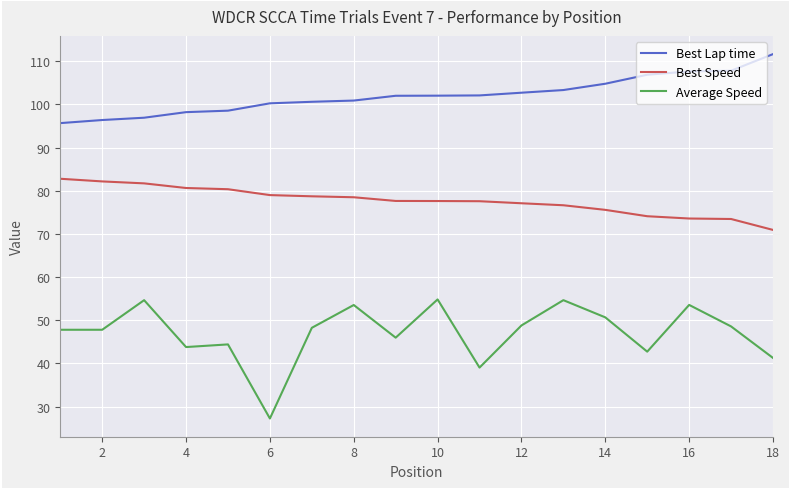

What is the maximum value shown in the chart?

111.7